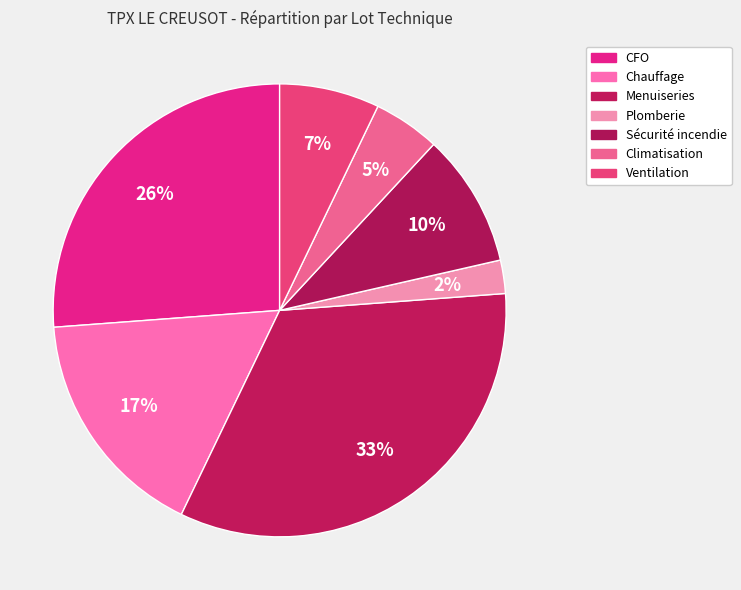

How many segments does this pie chart have?

7